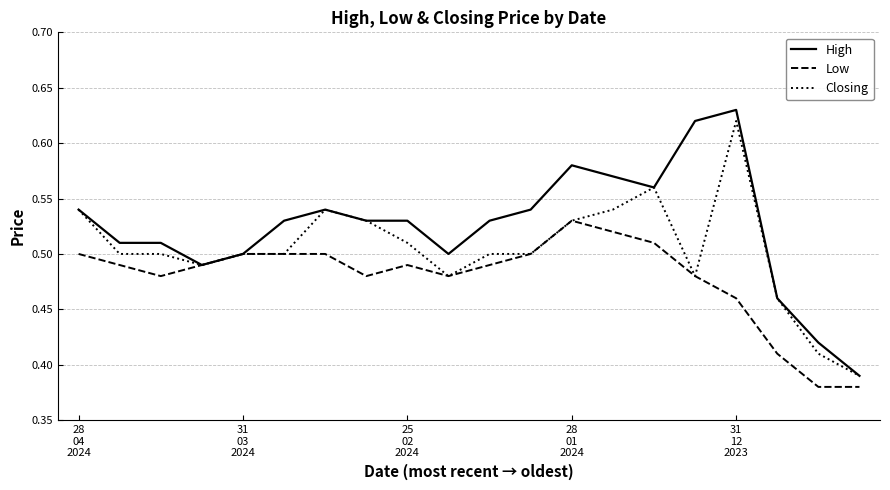

Which series has the largest total across all categories?

High